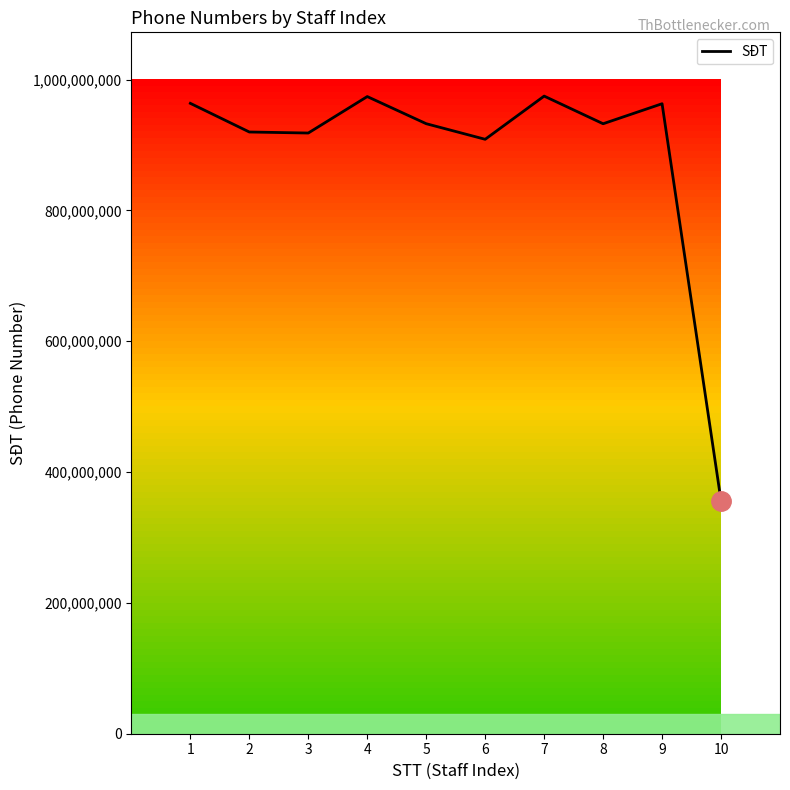

Between 2 and 4, which is larger?

4